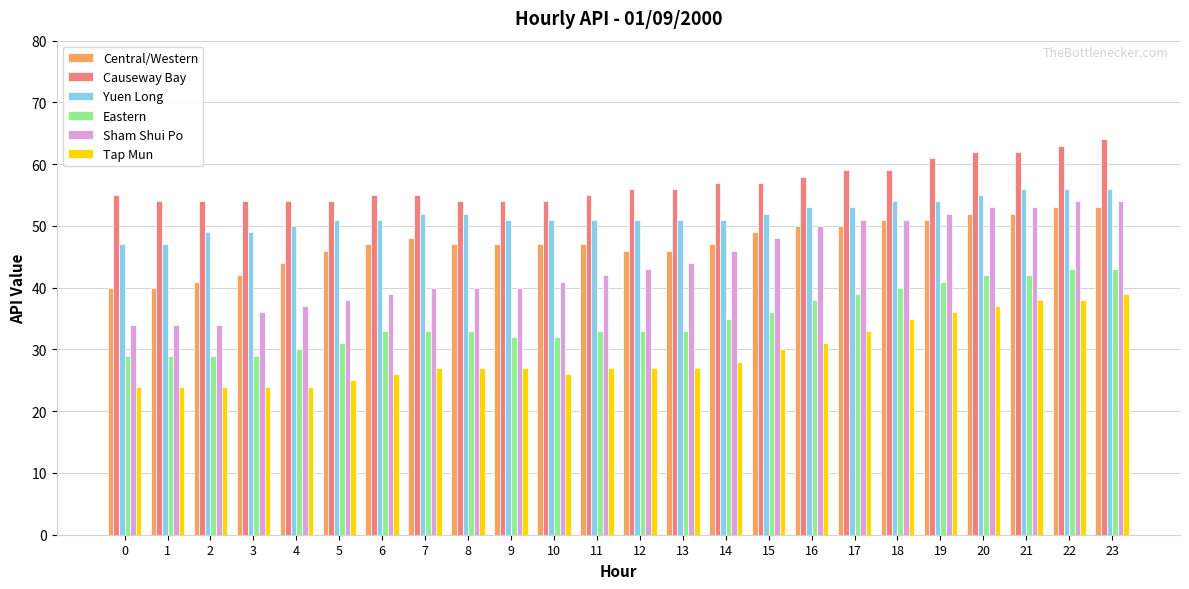

How many data points does each series have?

24